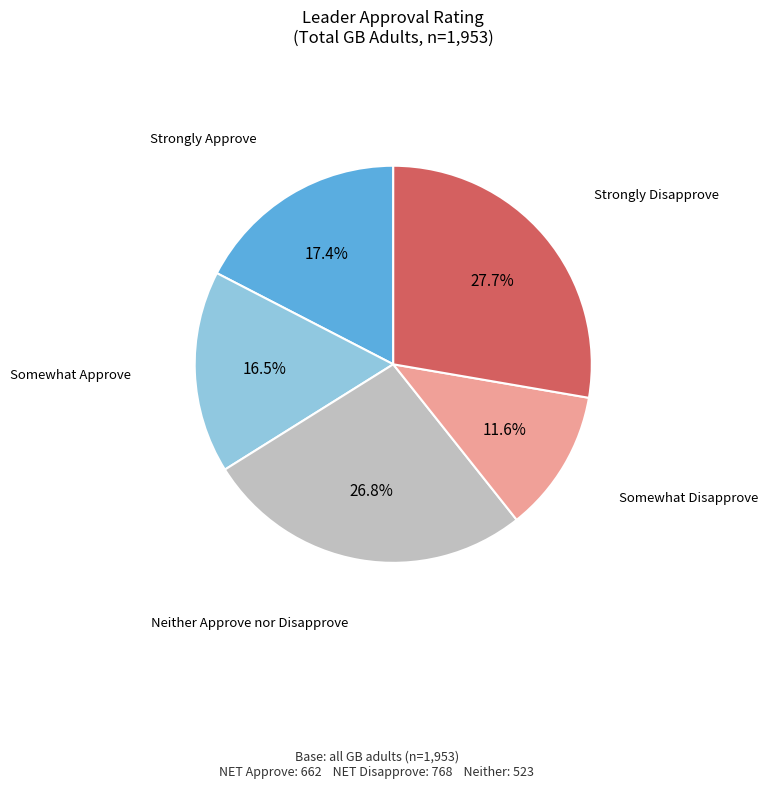

Does any single category account for the majority?

No